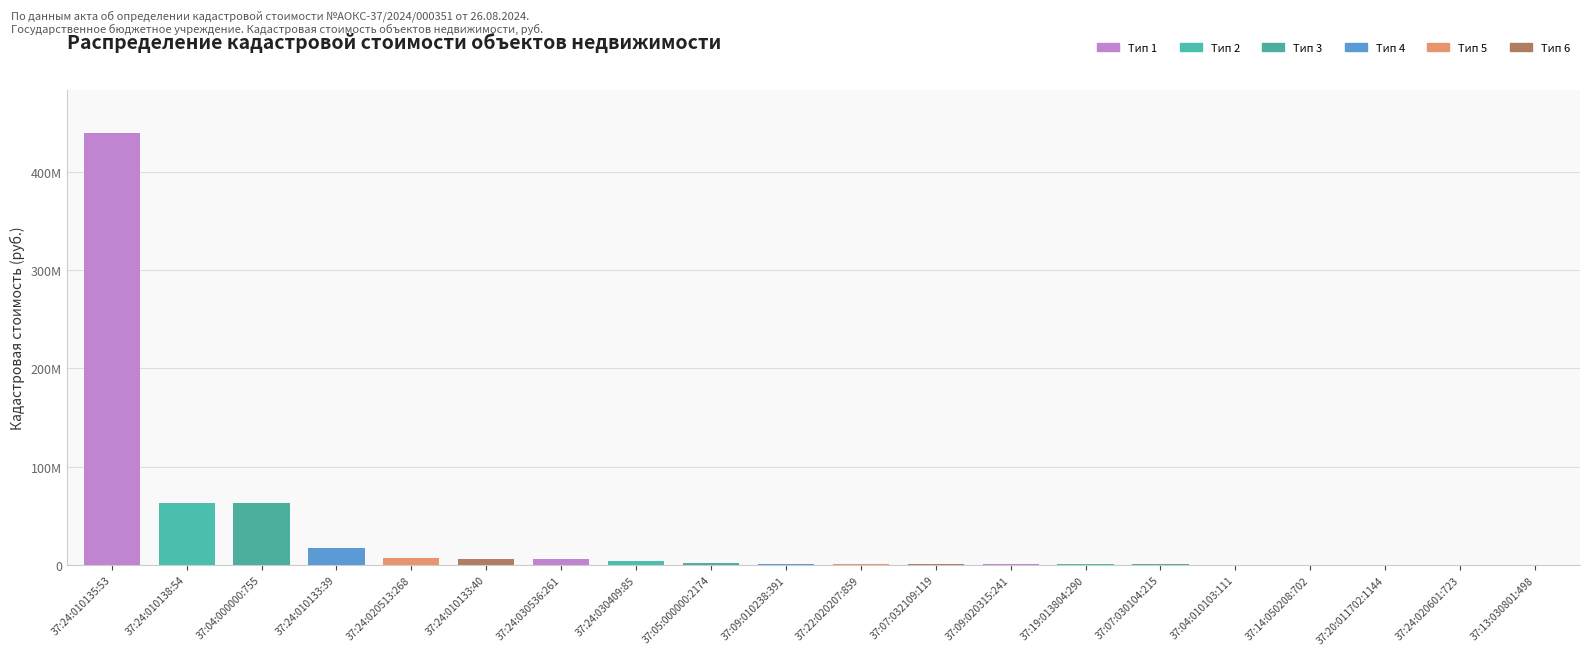

What is the change in value from 37:22:020207:859 to 37:19:013804:290?

-245955.9